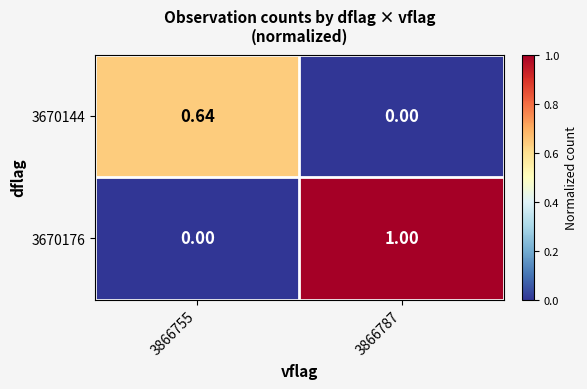

Reading right to left, what are all the values shown in this chart?

3670144: 3866787=0.0	3866755=0.6
3670176: 3866787=1.0	3866755=0.0